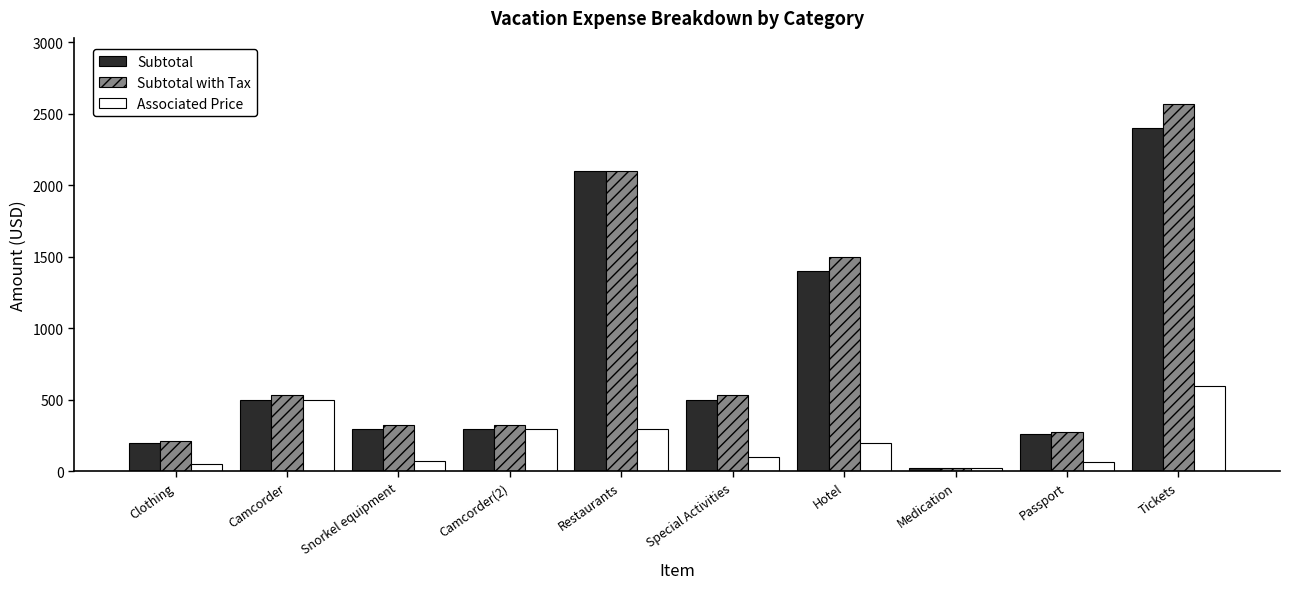

Which series has the widest spread of values?

Subtotal with Tax